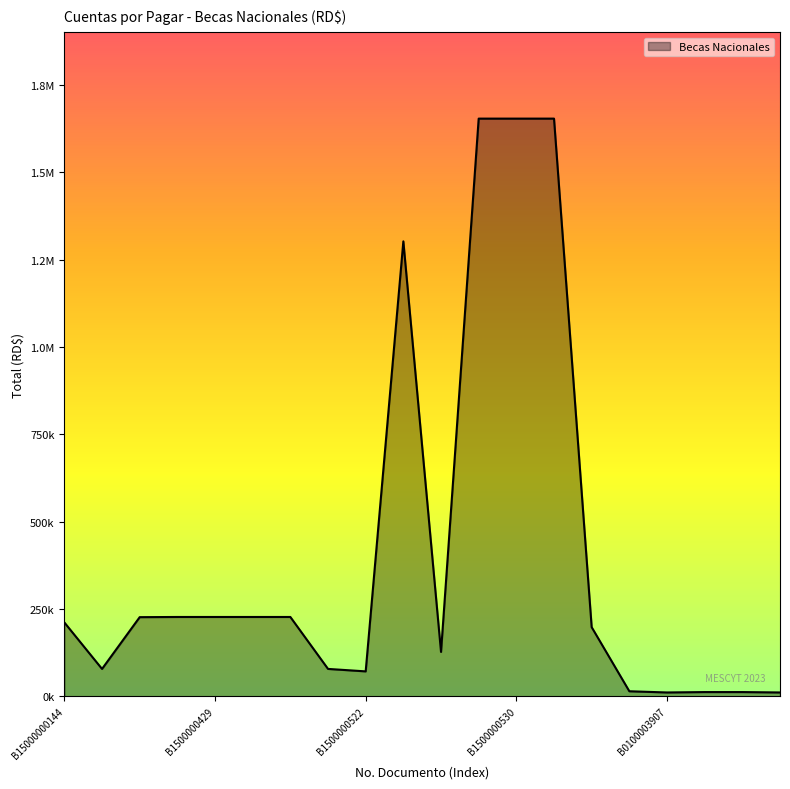

Reading left to right, list all the values displayed in this chart.

211543.3	78560.4	226722.2	227246.3	227246.3	227246.3	227246.3	78560.4	71525.9	1302480.7	127214.6	1653789.5	1653789.5	1653789.5	198000.0	14616.7	11150.0	12291.7	12291.7	11150.0